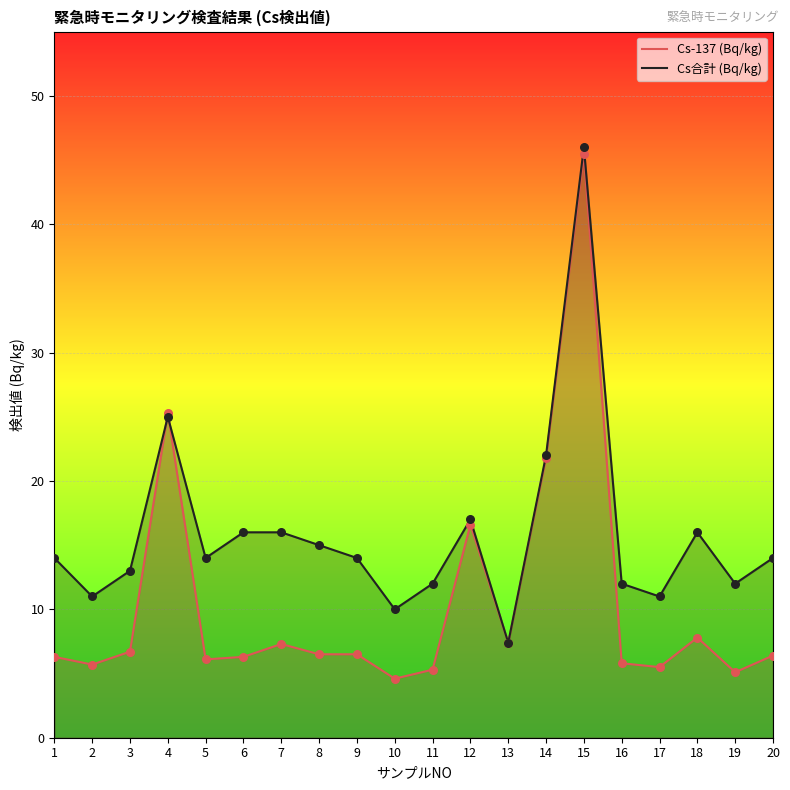

Is the value of Cs-137 (Bq/kg) at 13 greater than the value of Cs合計 (Bq/kg) at 19?

No